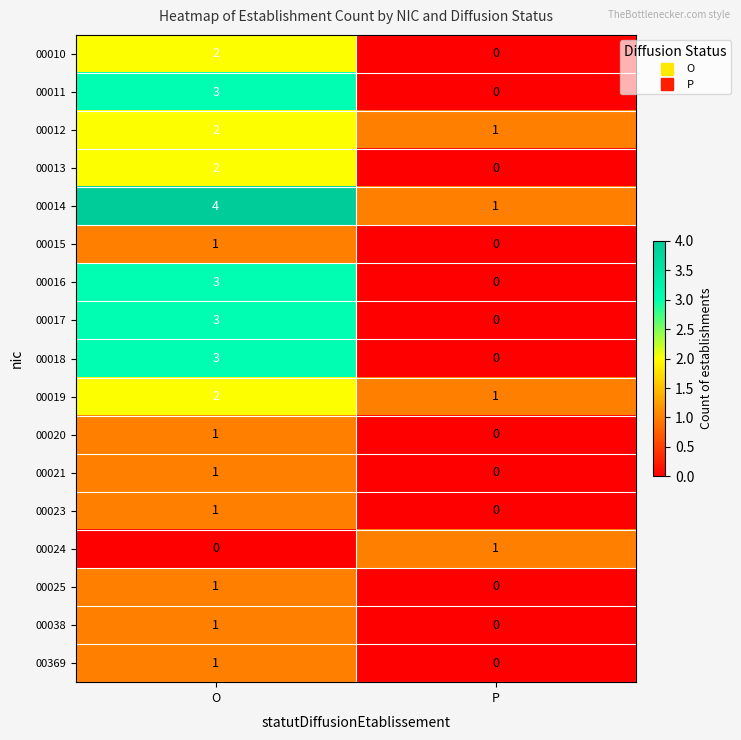

What is the total value across all series at O?

31